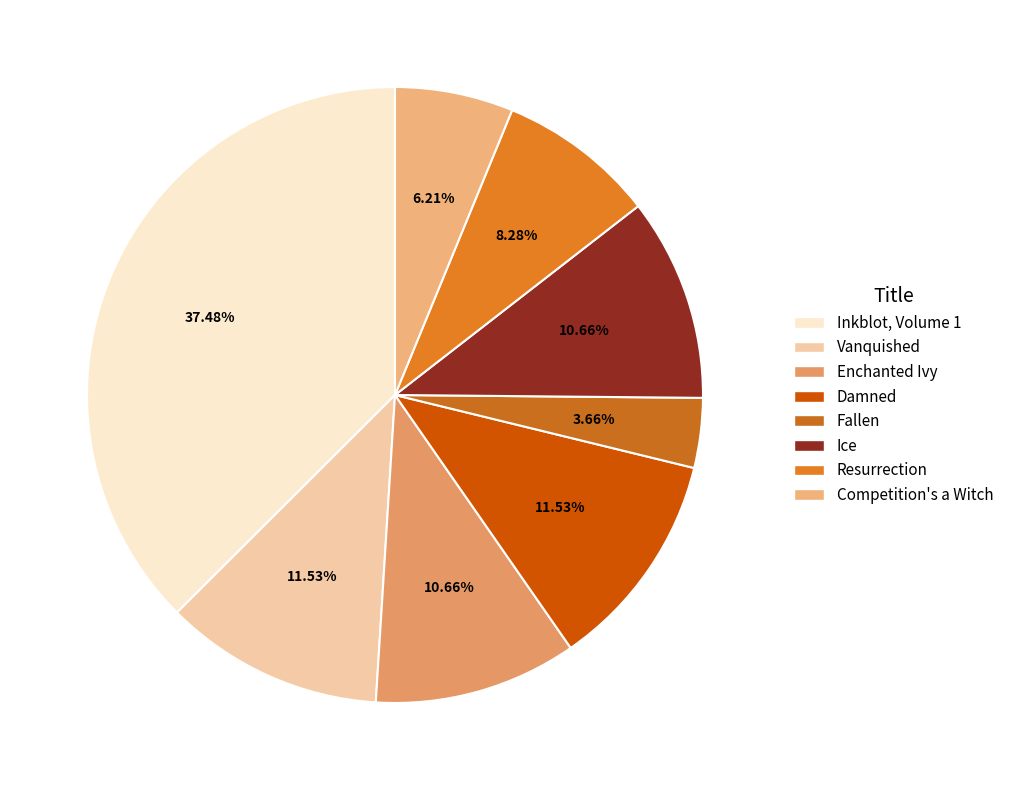

What is the ratio of the value at Resurrection to the value at Enchanted Ivy?

0.8